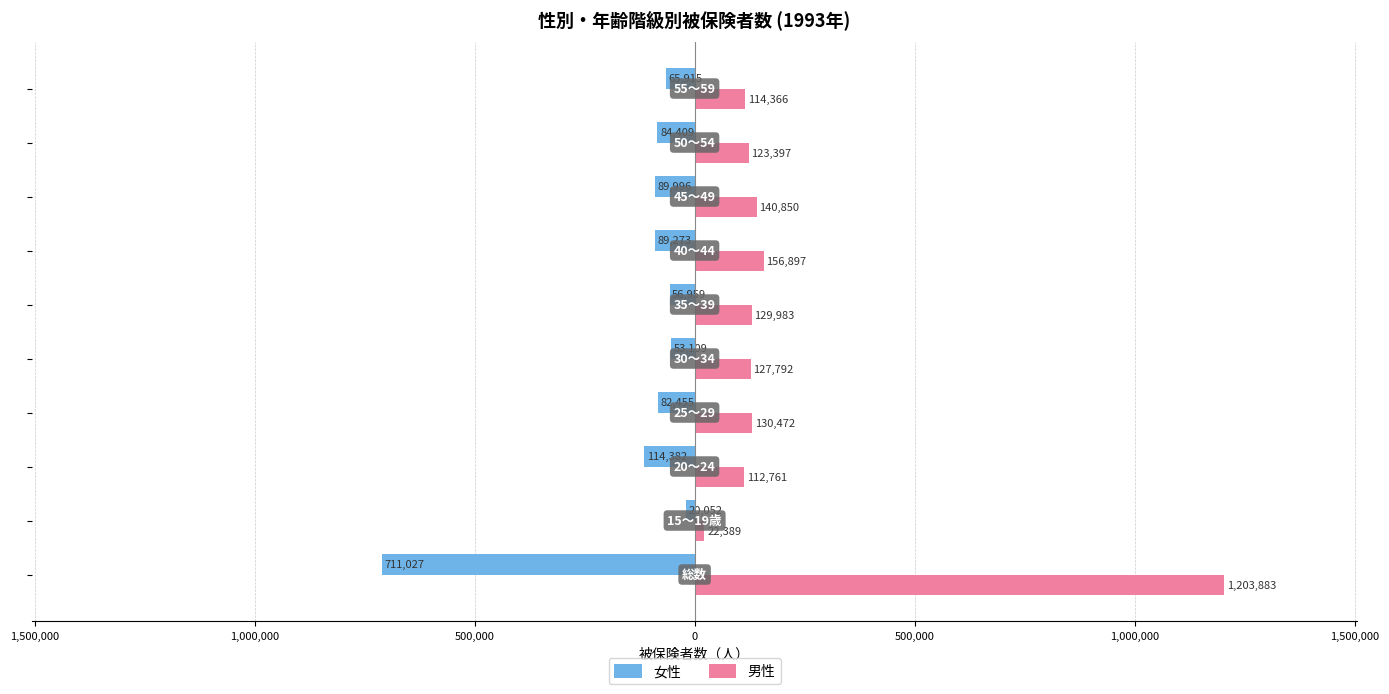

What are all the series names shown in the legend?

女性, 男性